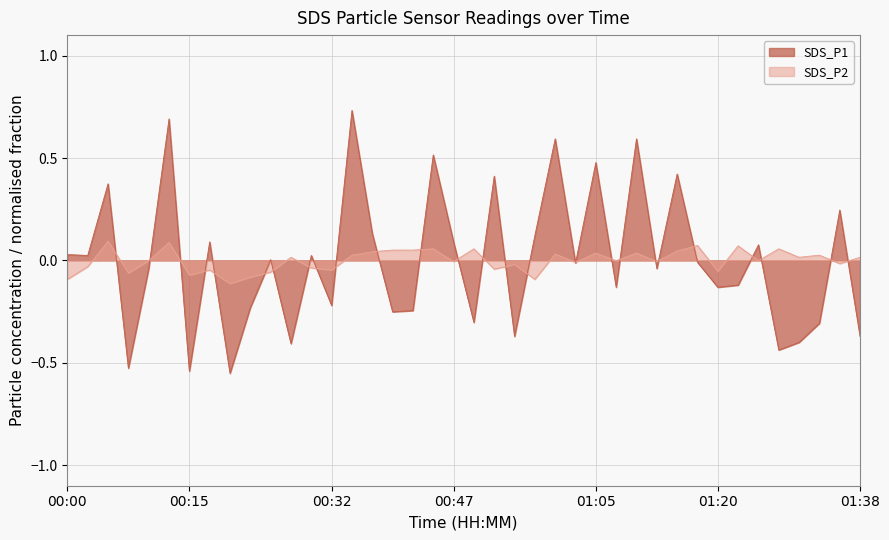

Which series has the largest total across all categories?

SDS_P1